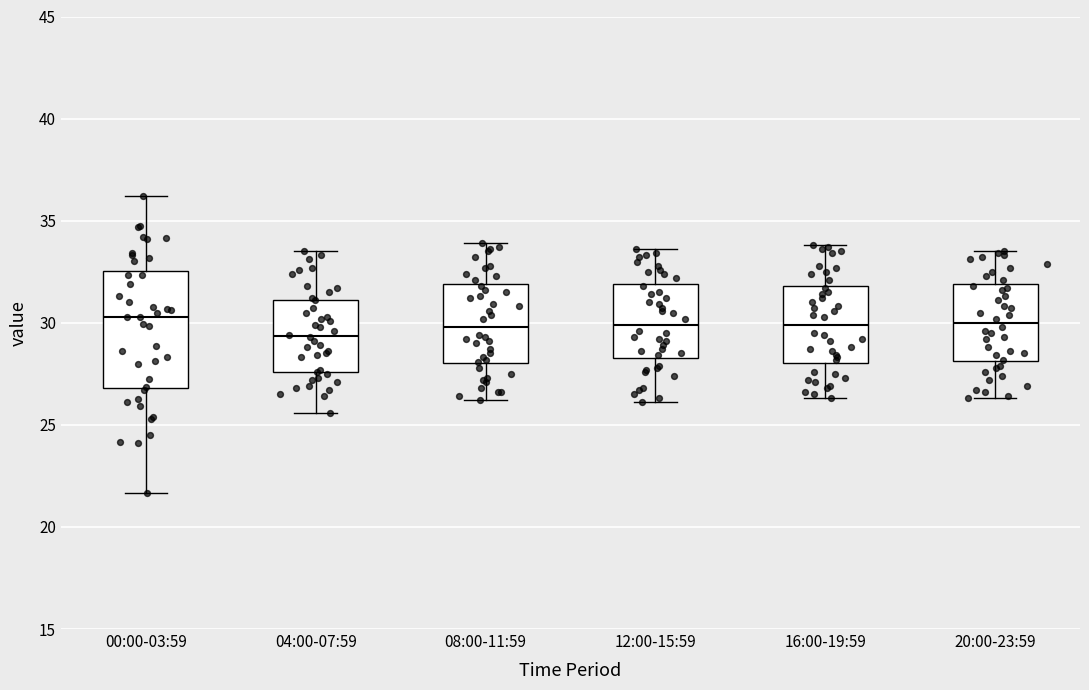

Reading left to right, transcribe this box plot: for each box, give where its median line is, the range the box spans, and where its two whiskers end, as read against the y-axis. The values are not printed on the chart, so give them approximately, as read against the axis.

00:00-03:59: median 30.5, box 27.0 to 32.5, whiskers 21.5 to 36.0
04:00-07:59: median 29.5, box 27.5 to 31.0, whiskers 25.5 to 33.5
08:00-11:59: median 30.0, box 28.0 to 32.0, whiskers 26.0 to 34.0
12:00-15:59: median 30.0, box 28.5 to 32.0, whiskers 26.0 to 33.5
16:00-19:59: median 30.0, box 28.0 to 32.0, whiskers 26.5 to 34.0
20:00-23:59: median 30.0, box 28.0 to 32.0, whiskers 26.5 to 33.5